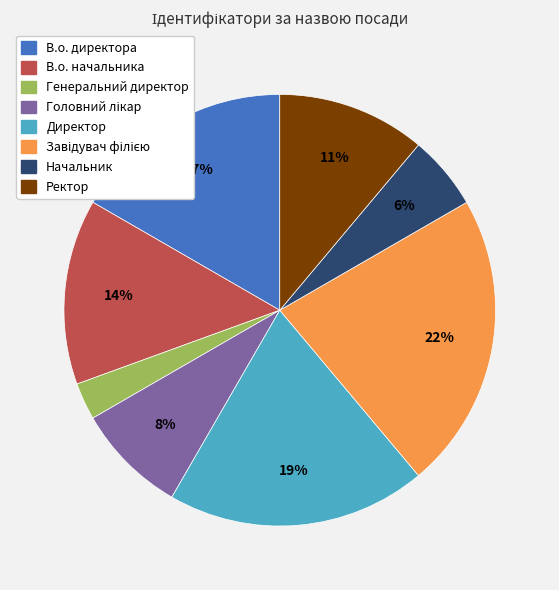

How many slices are in this pie chart?

8